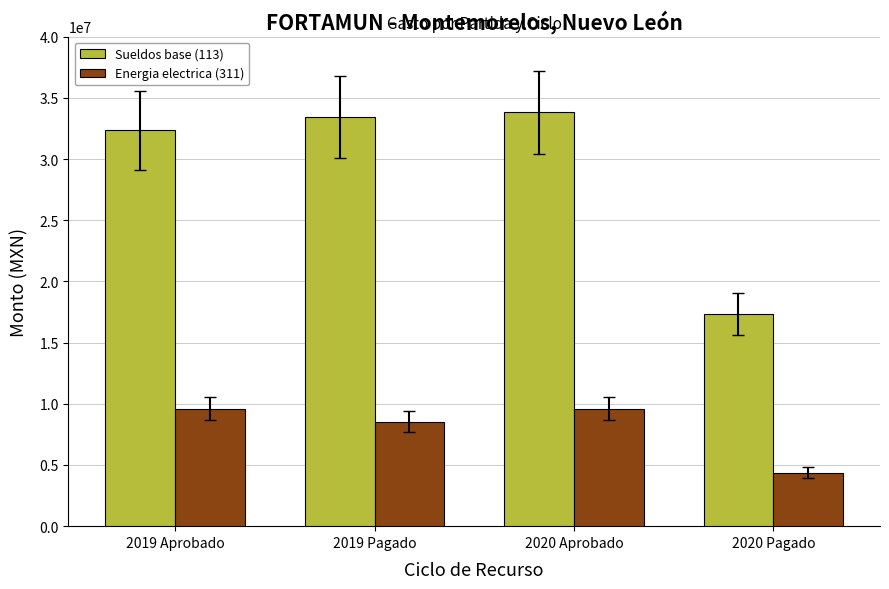

Is it true that Energia electrica (311) equals 6652262.3 at 2020 Aprobado?

False